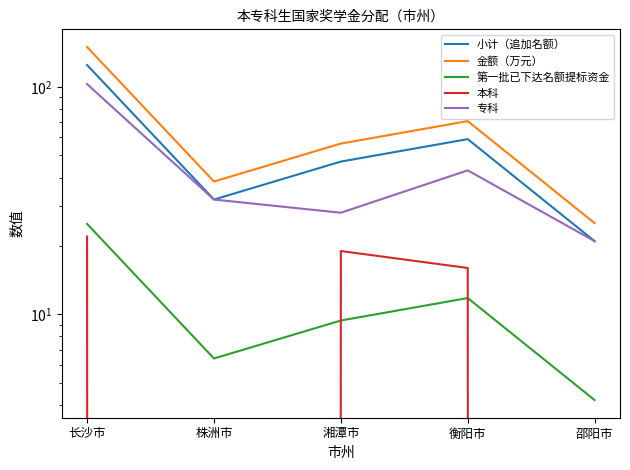

True or false: 本科 and 金额（万元） intersect in this chart.

False